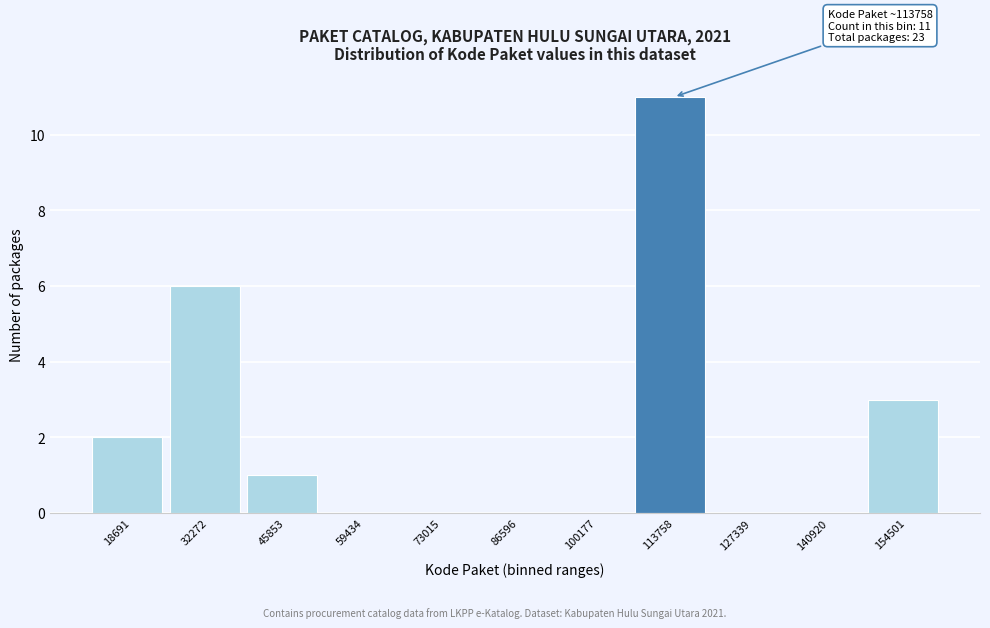

Reading right to left, what are all the values shown in this chart?

154501=3	140920=0	127339=0	113758=11	100177=0	86596=0	73015=0	59434=0	45853=1	32272=6	18691=2